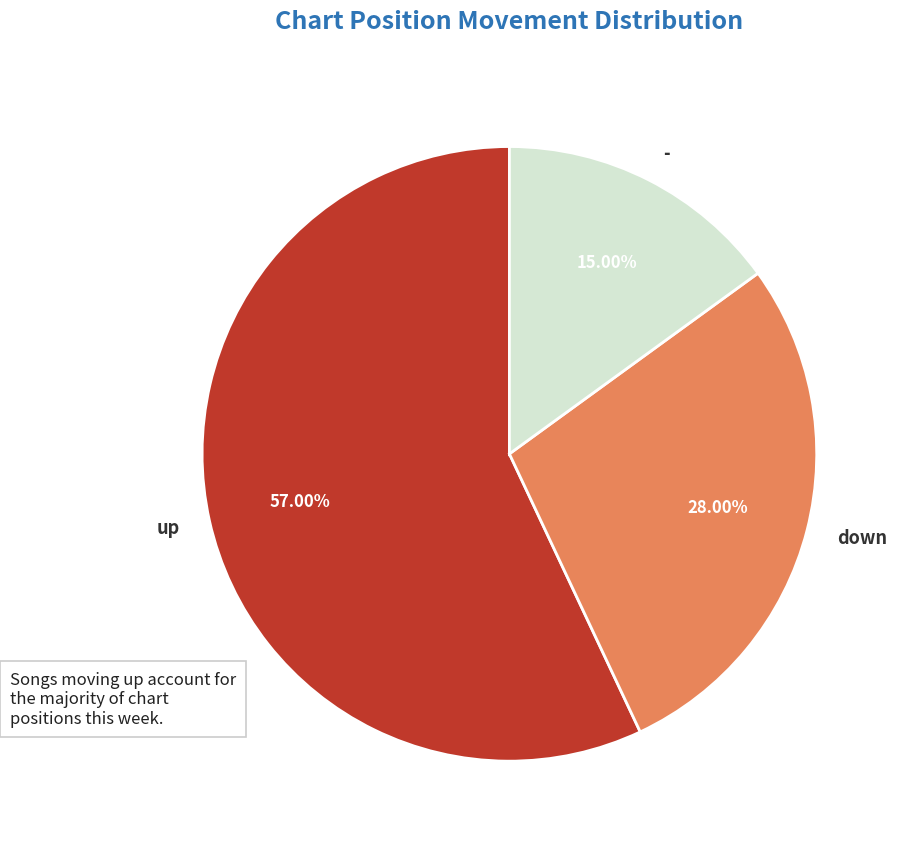

What percentage is the down slice, to the nearest percent?

28%